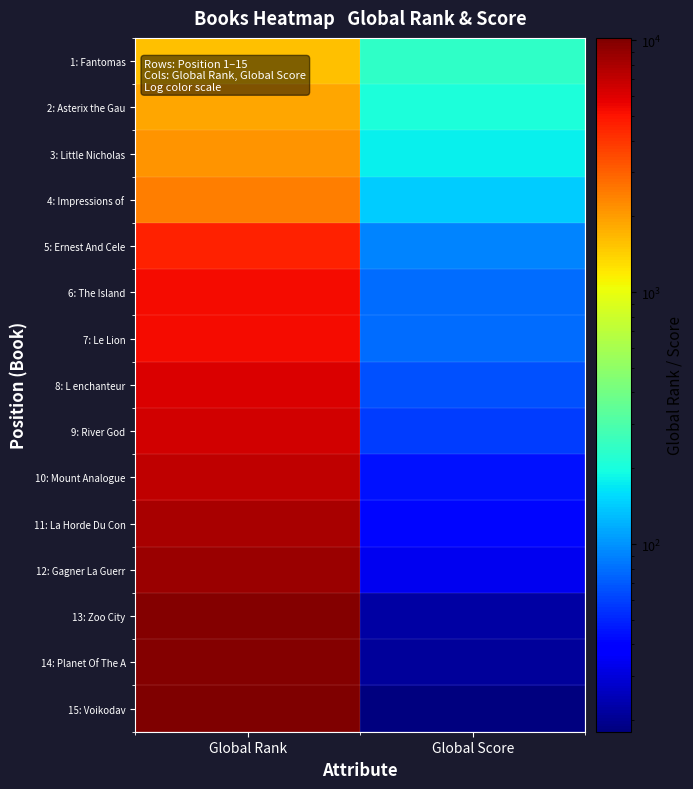

List the series in order of their peak value, highest first.

15: Voikodav, 14: Planet Of The A, 13: Zoo City, 12: Gagner La Guerr, 11: La Horde Du Con, 10: Mount Analogue, 9: River God, 8: L enchanteur, 7: Le Lion, 6: The Island, 5: Ernest And Cele, 4: Impressions of, 3: Little Nicholas, 2: Asterix the Gau, 1: Fantomas